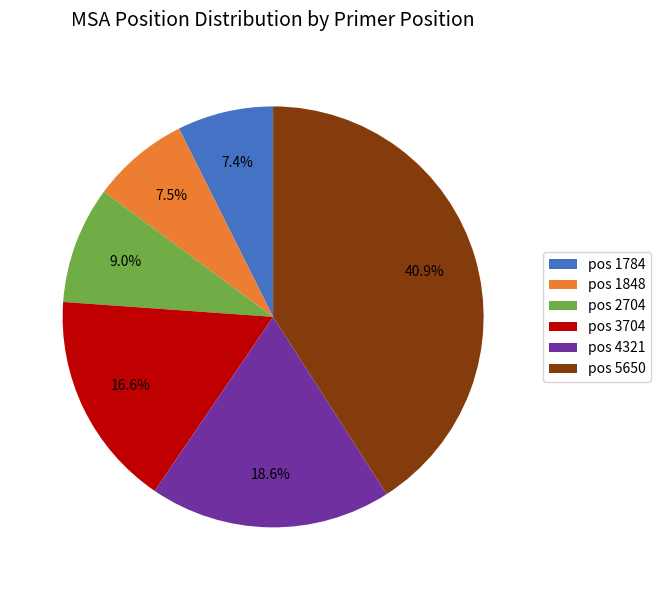

What percentage is NOT represented by pos 3704?

83.4%